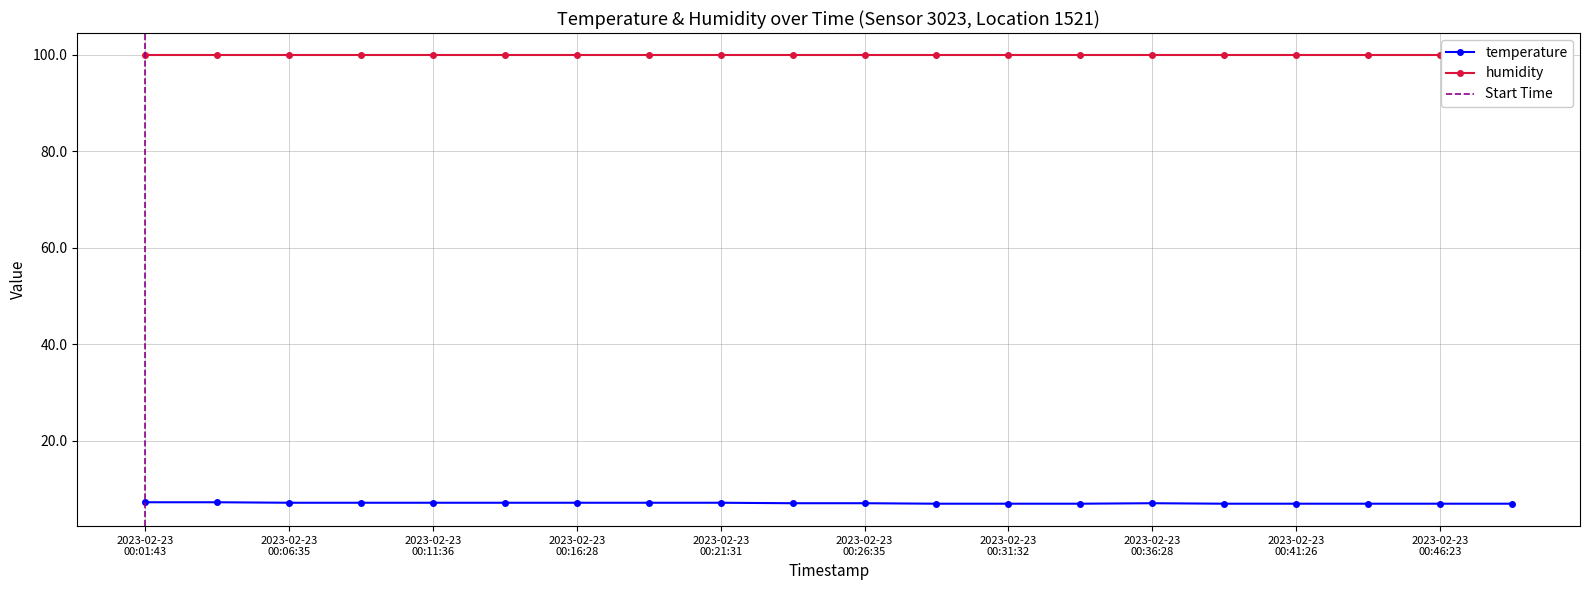

How many points are higher than both their immediate neighbors (excluding endpoints)?

1